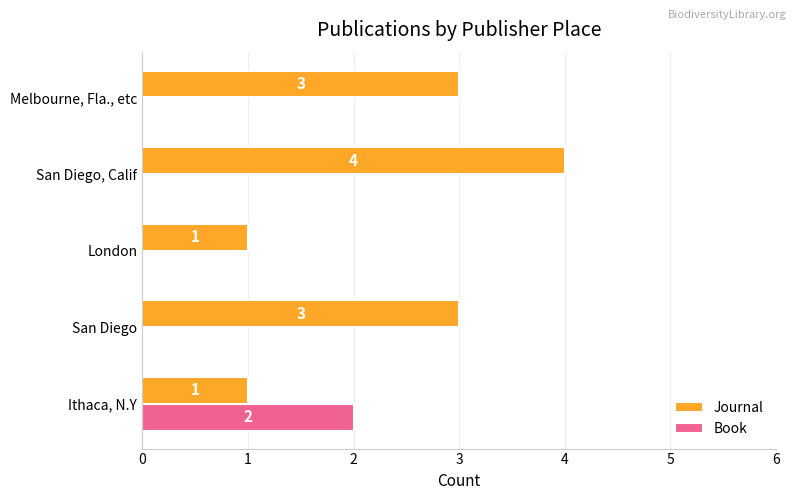

What is the greatest value displayed?

4